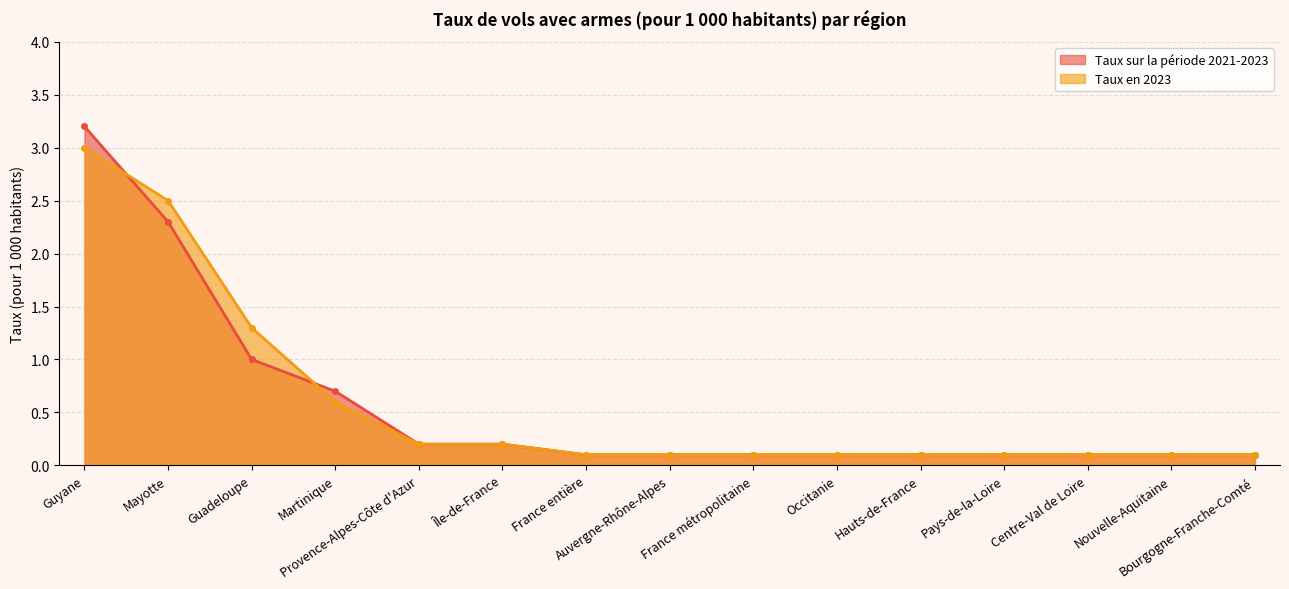

What are all the series names shown in the legend?

Taux sur la période 2021-2023, Taux en 2023